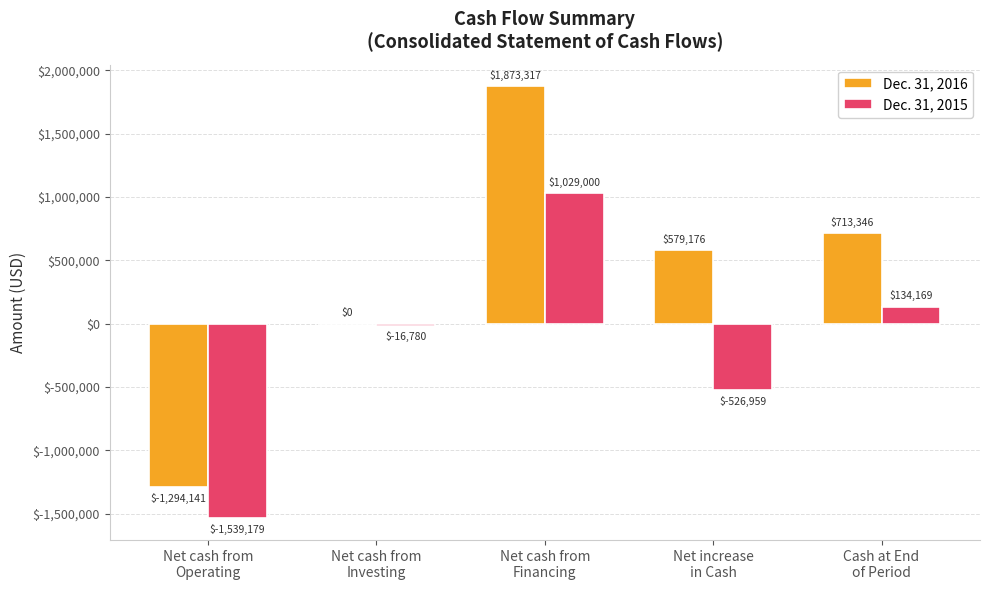

What is the total value across all series at Net cash from
Financing?

2902317